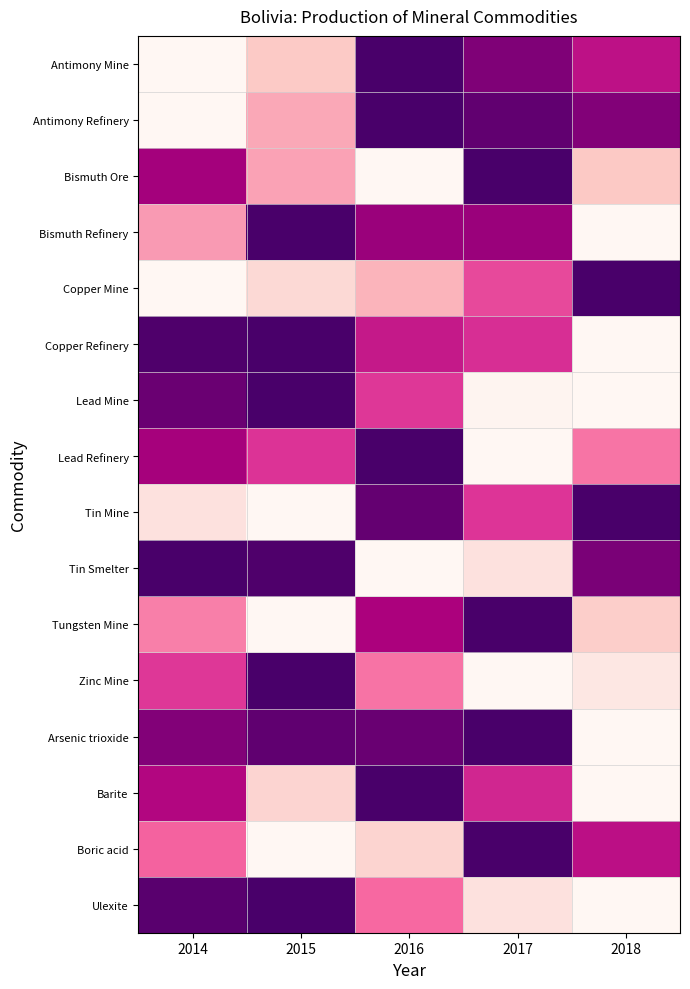

At 2014, list the series in order from smallest to largest.

Tin Smelter, Copper Refinery, Ulexite, Lead Mine, Arsenic trioxide, Bismuth Ore, Lead Refinery, Barite, Zinc Mine, Boric acid, Tungsten Mine, Bismuth Refinery, Tin Mine, Antimony Mine, Antimony Refinery, Copper Mine